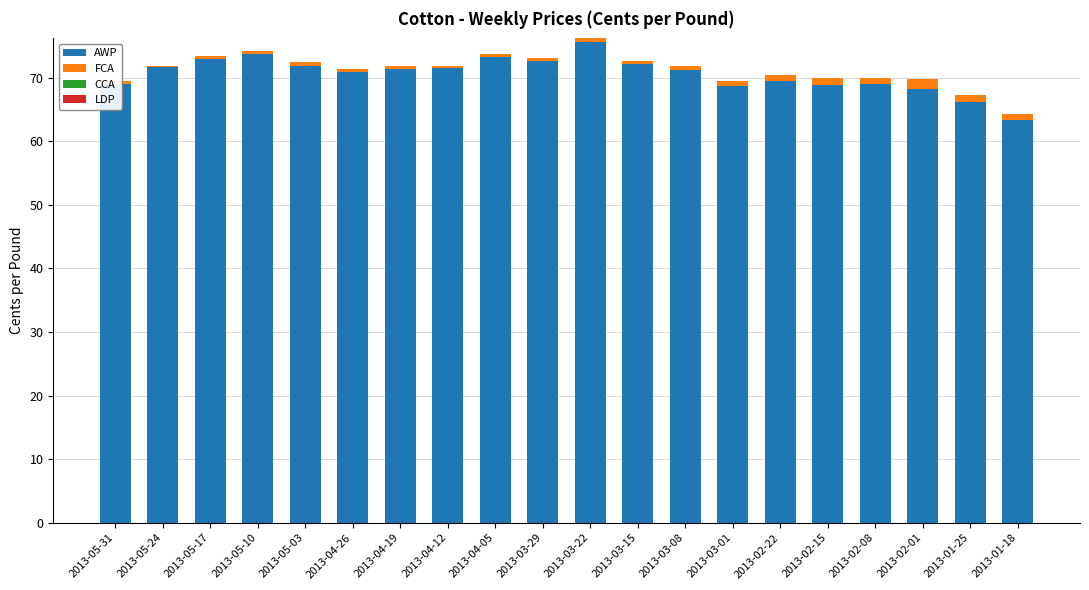

What is the highest value of the AWP series?

75.7